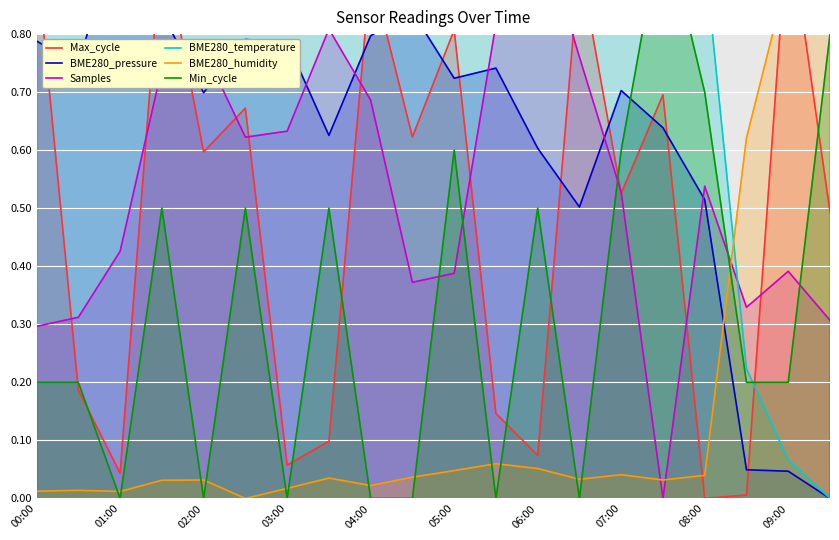

Does the chart display data point markers on the line(s)?

No